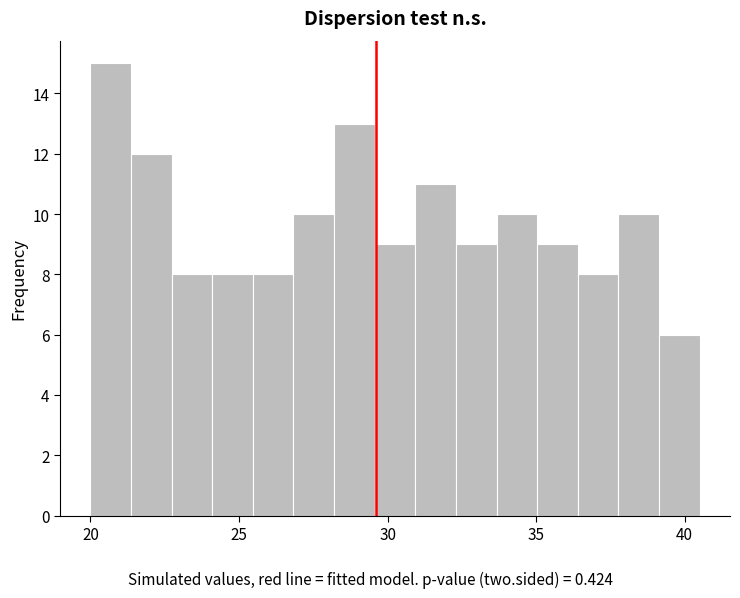

Read against the x-axis, roughly where is the centre of the tallest bar?

20.5